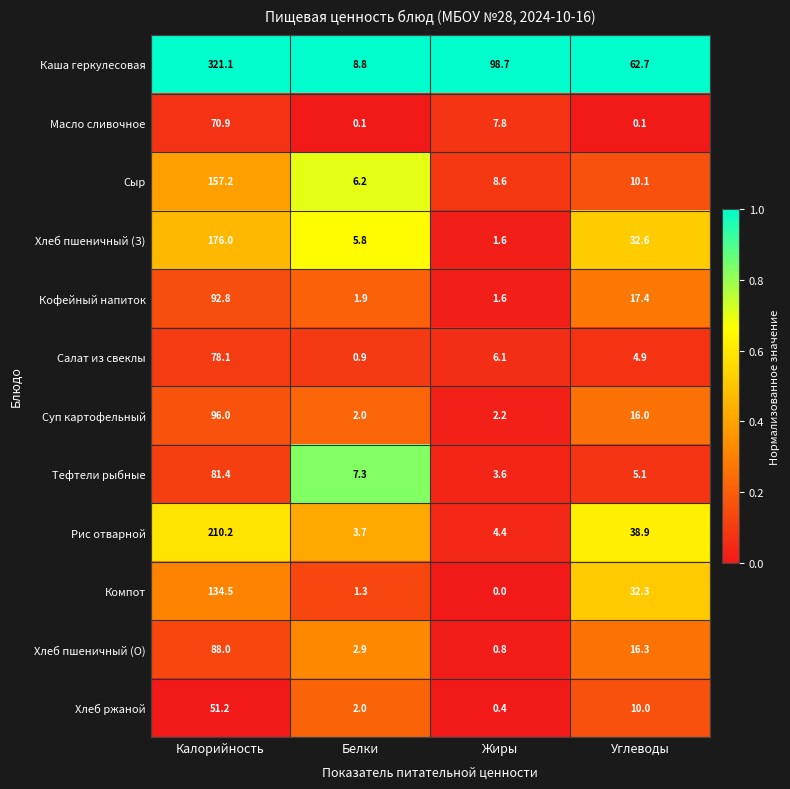

Which category has the highest value across all series?

Калорийность